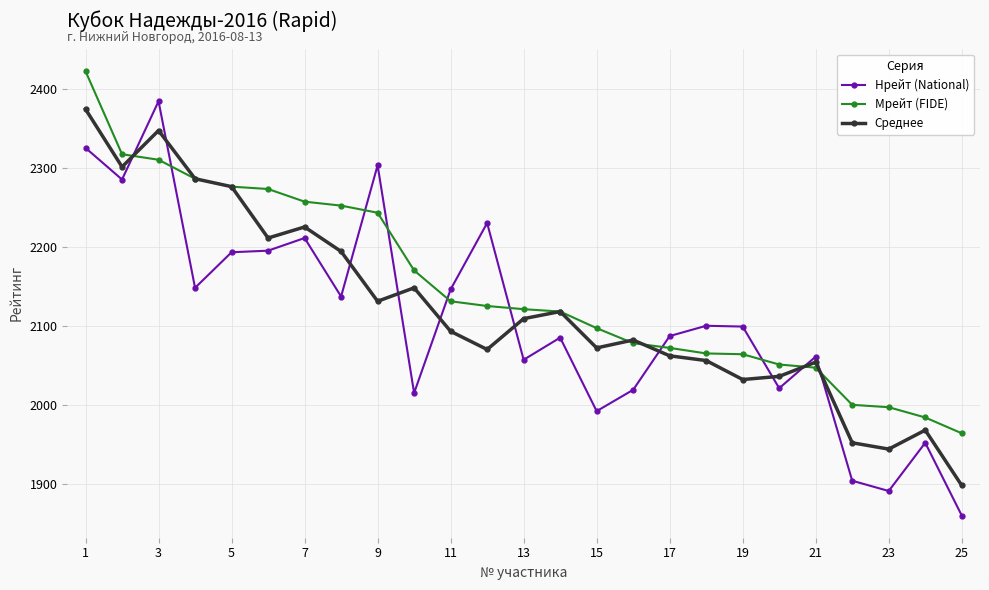

Which series has the largest range (max minus min)?

Нрейт (National)